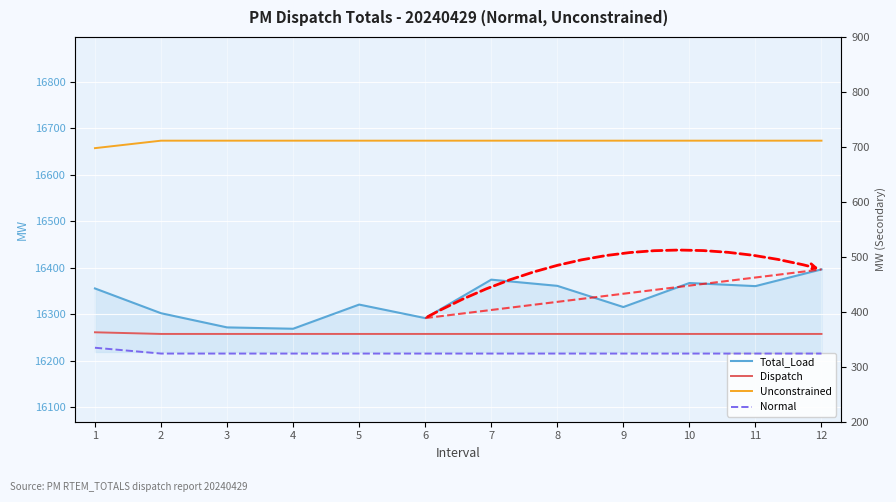

What is the maximum value for Total_Load?

16396.9